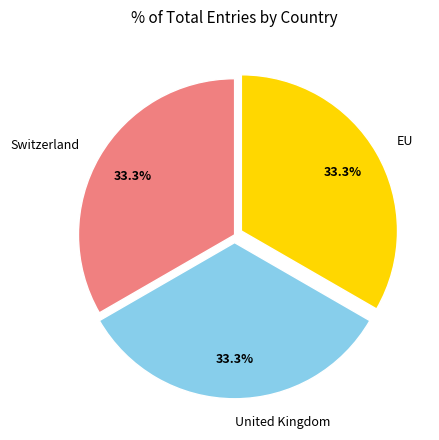

Combined, do United Kingdom and Switzerland account for over 50%?

Yes